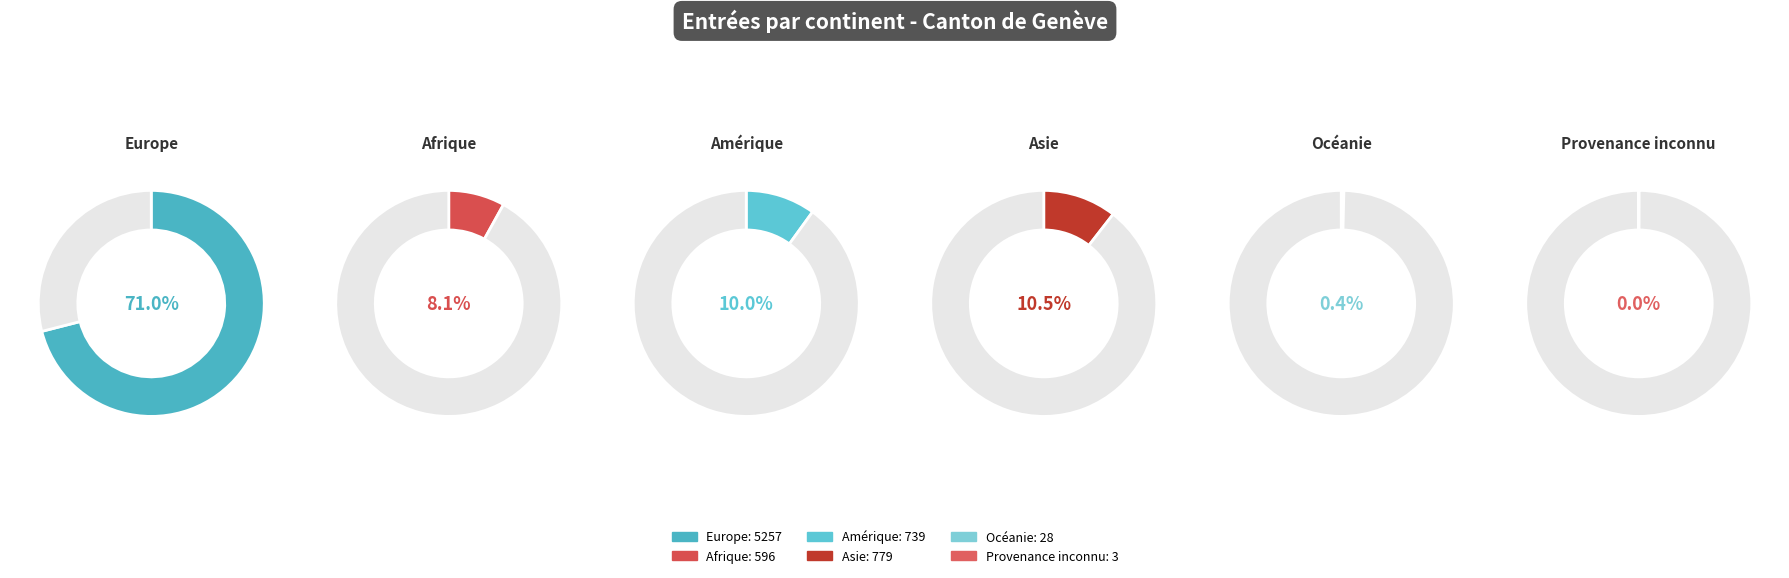

Which has a higher value, Amérique or Océanie?

Amérique